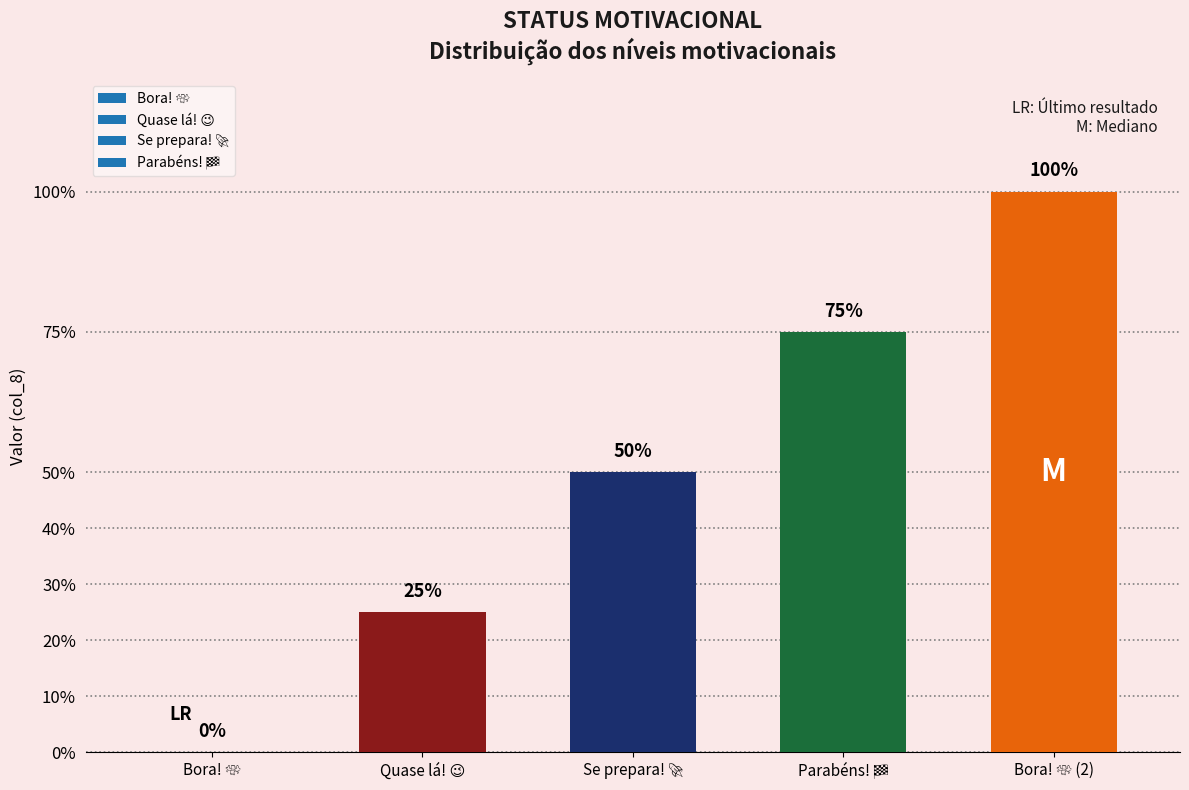

Reading left to right, list all the values displayed in this chart.

Bora! 💸=0.0	Quase lá! 😉=0.2	Se prepara! 🚀=0.5	Parabéns! 🏁=0.8	Bora! 💸 (2)=1.0